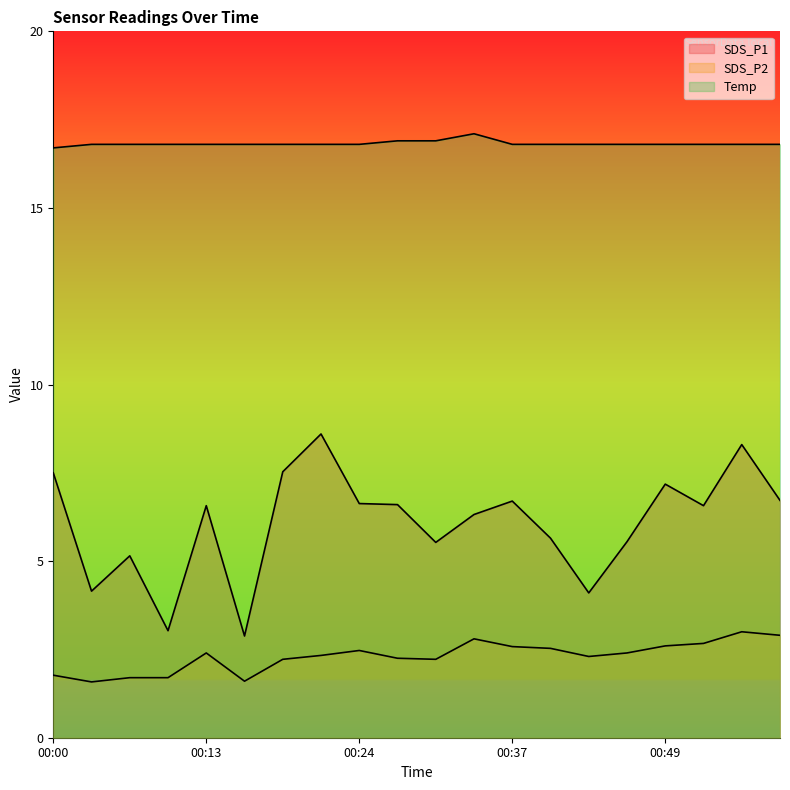

True or false: SDS_P2 and Temp cross at least once.

False